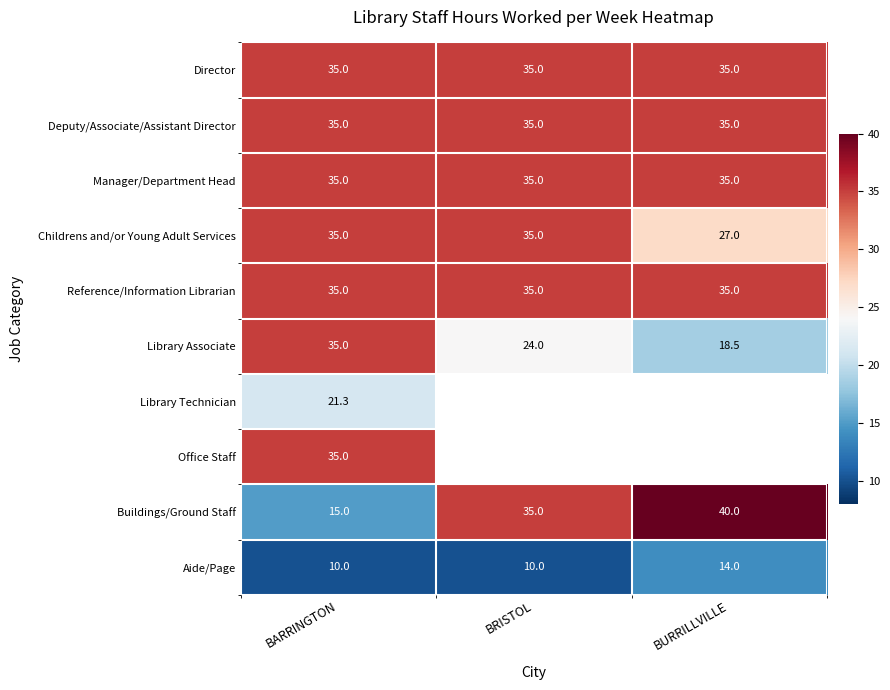

What value does the Buildings/Ground Staff series have at BRISTOL?

35.0